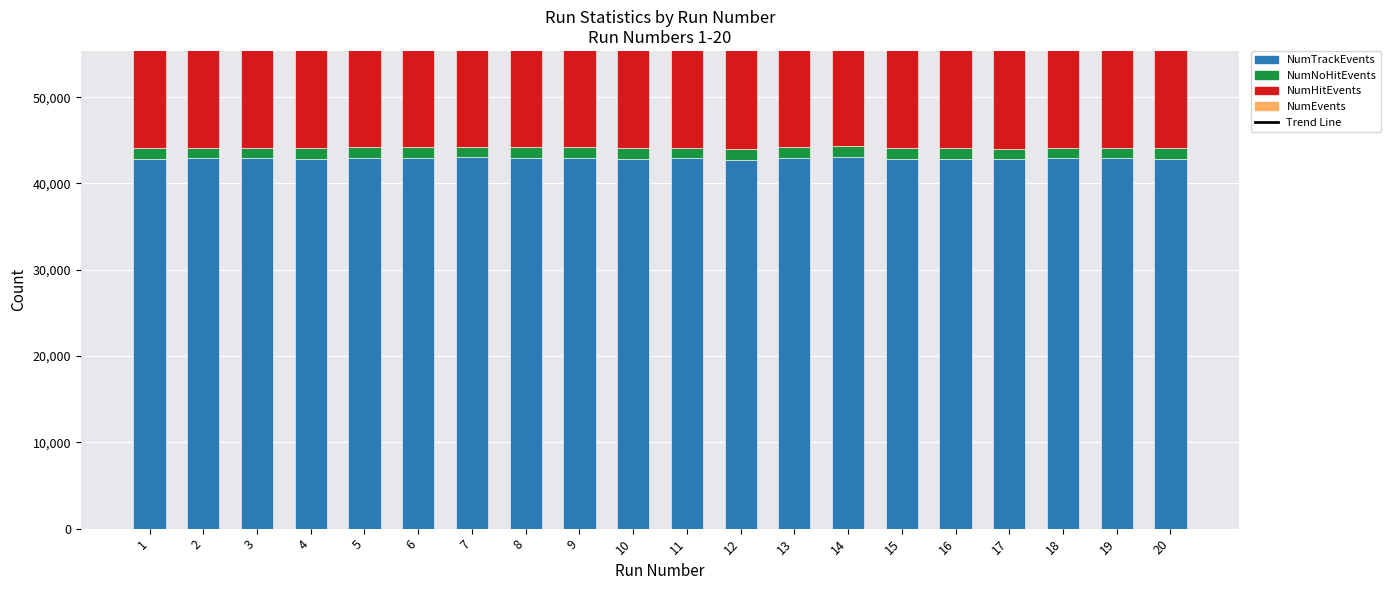

What is the spread (max minus min) of values at 10?

89708